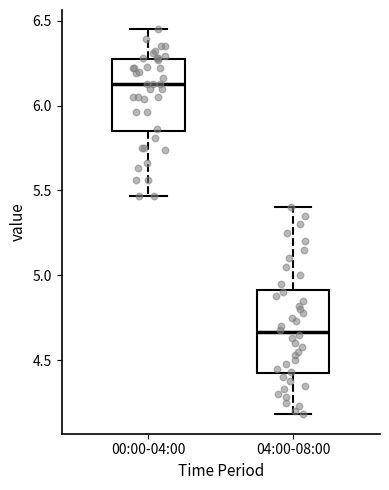

Where does the median line of the box for 04:00-08:00 sit on the y-axis? The values are not printed on the chart, so give them approximately, as read against the axis.

4.65